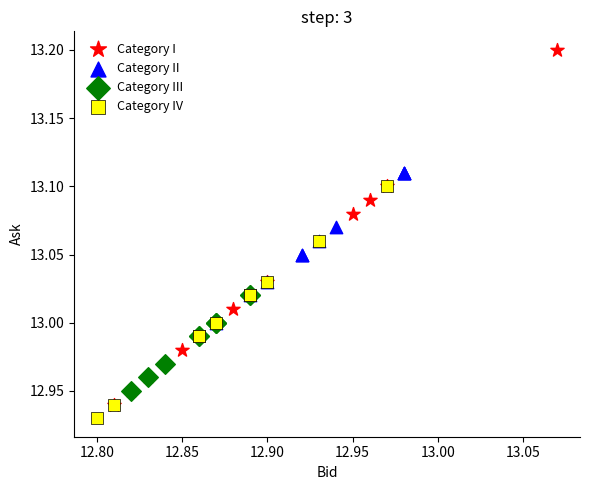

Which series contains the highest Y value?

Category I